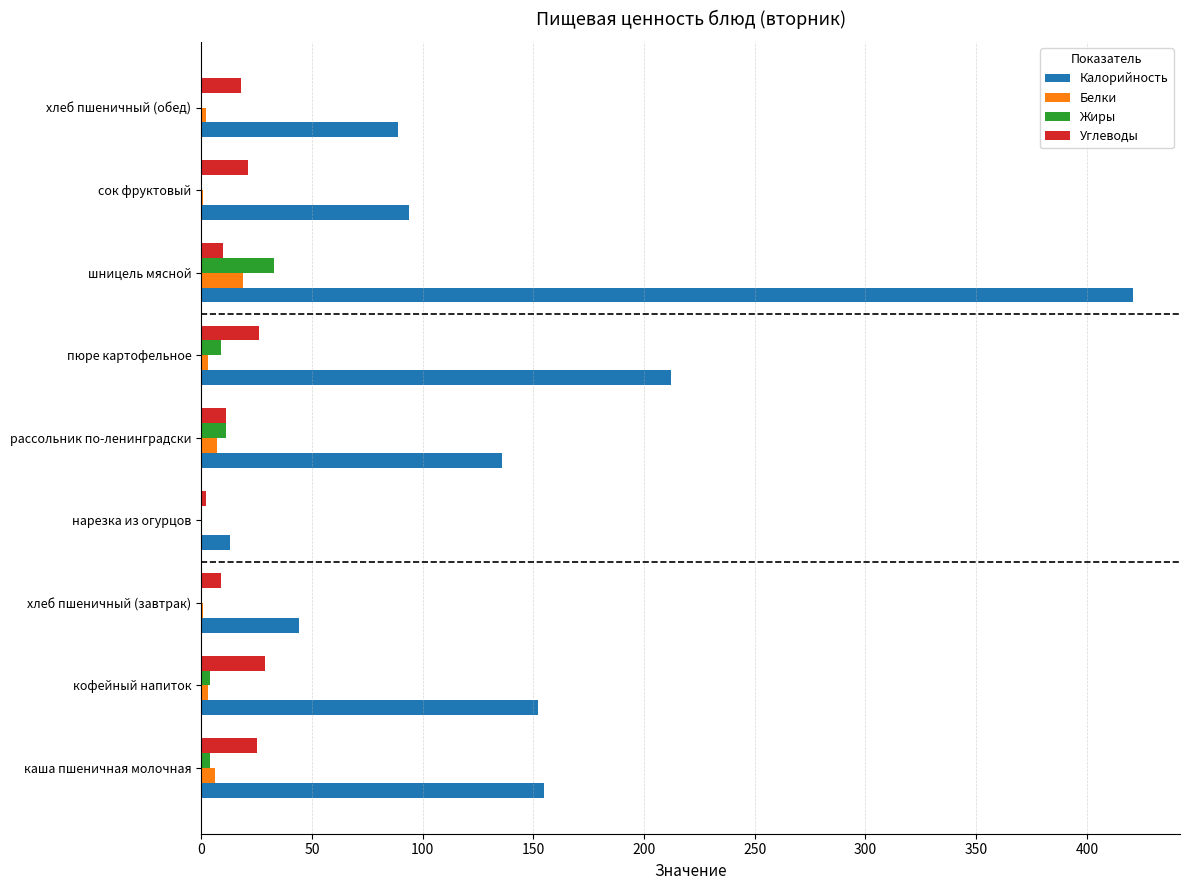

The value of Калорийность at шницель мясной is 421. True or false?

True